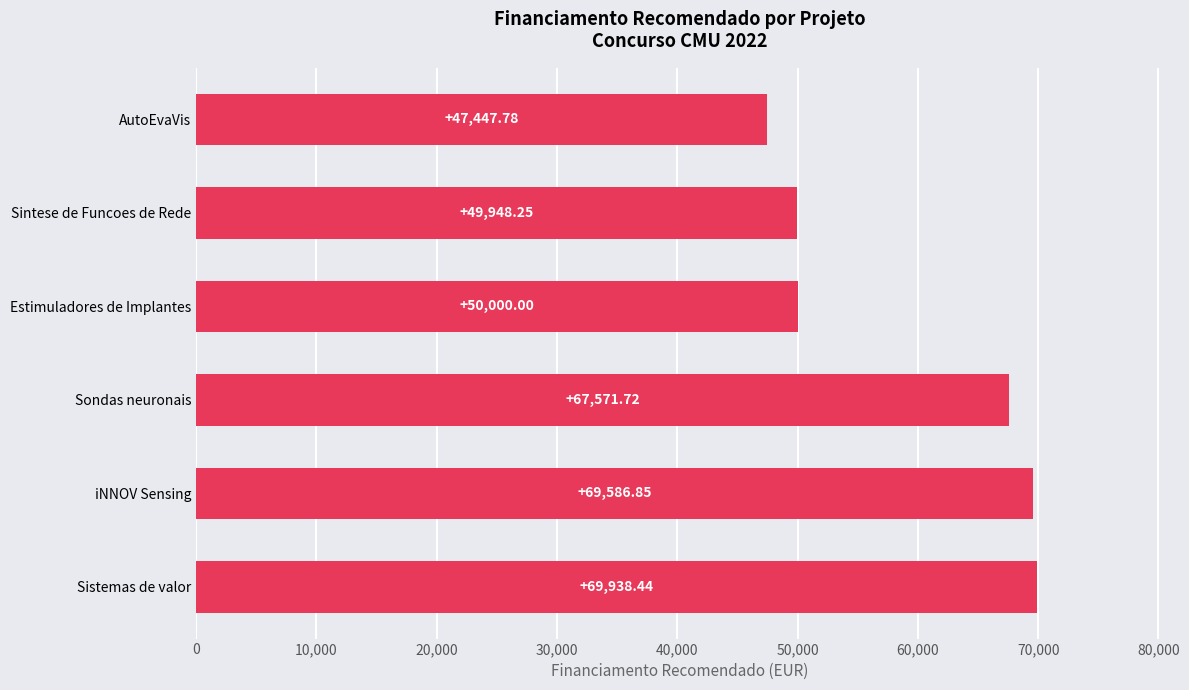

Rank the categories by value from lowest to highest.

AutoEvaVis, Sintese de Funcoes de Rede, Estimuladores de Implantes, Sondas neuronais, iNNOV Sensing, Sistemas de valor